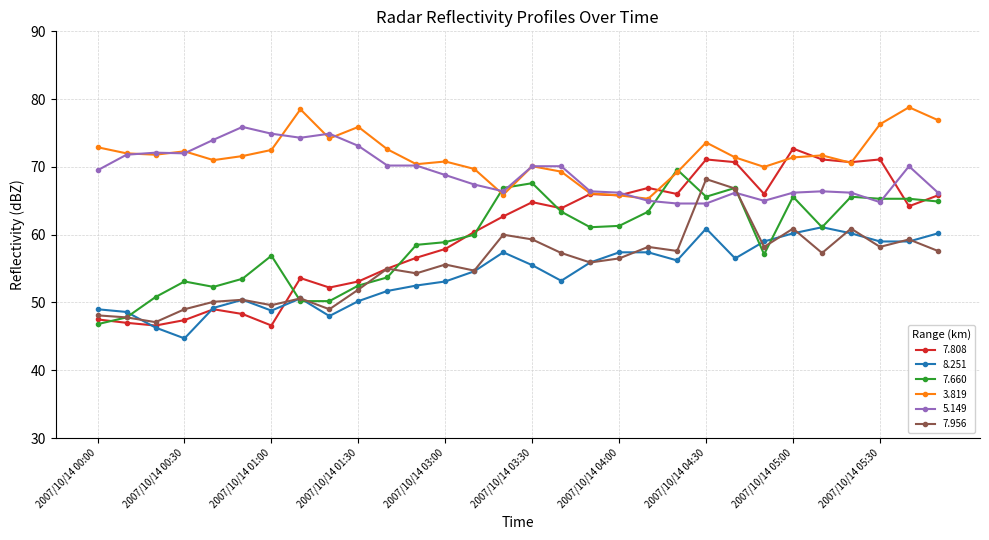

True or false: 7.660 has more than 2 points higher than both neighbors.

True